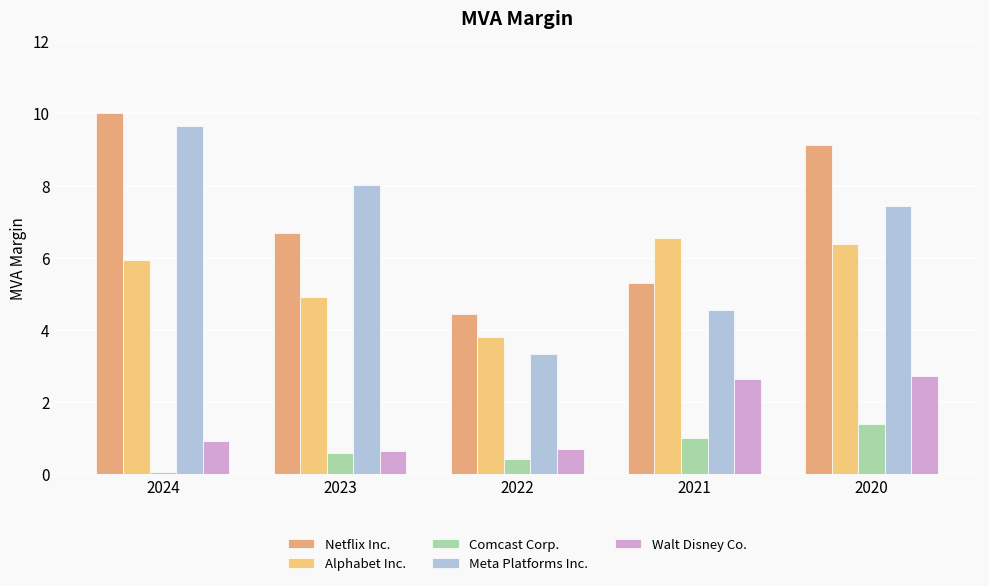

What is the value of the Meta Platforms Inc. bar at the 4th from the left?

4.5